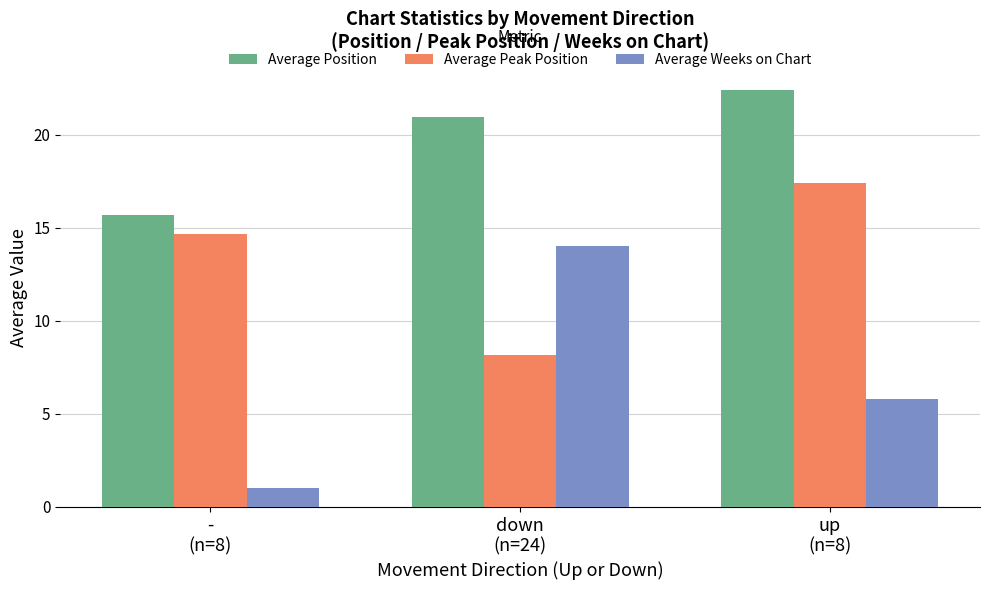

What are all the series names shown in the legend?

Average Position, Average Peak Position, Average Weeks on Chart